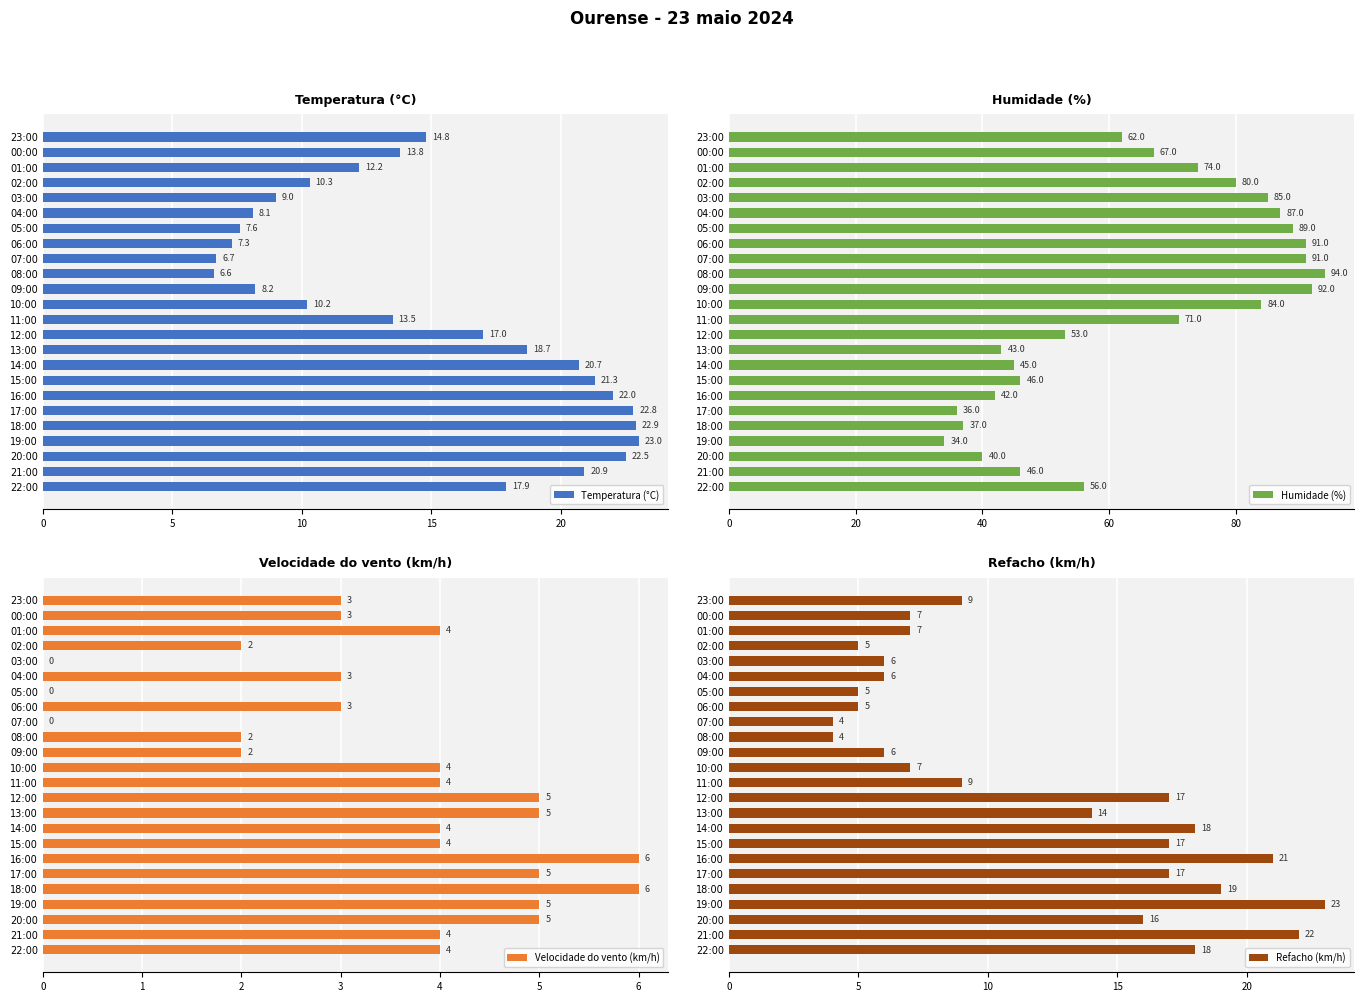

What is the sum of the Temperatura (°C) values at 09:00 and 14:00?

28.9